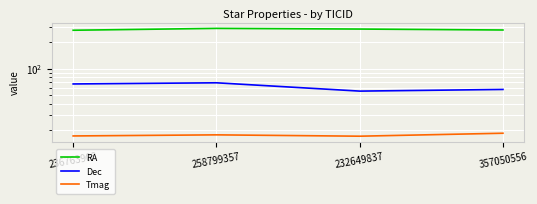

True or false: Dec and RA intersect in this chart.

False